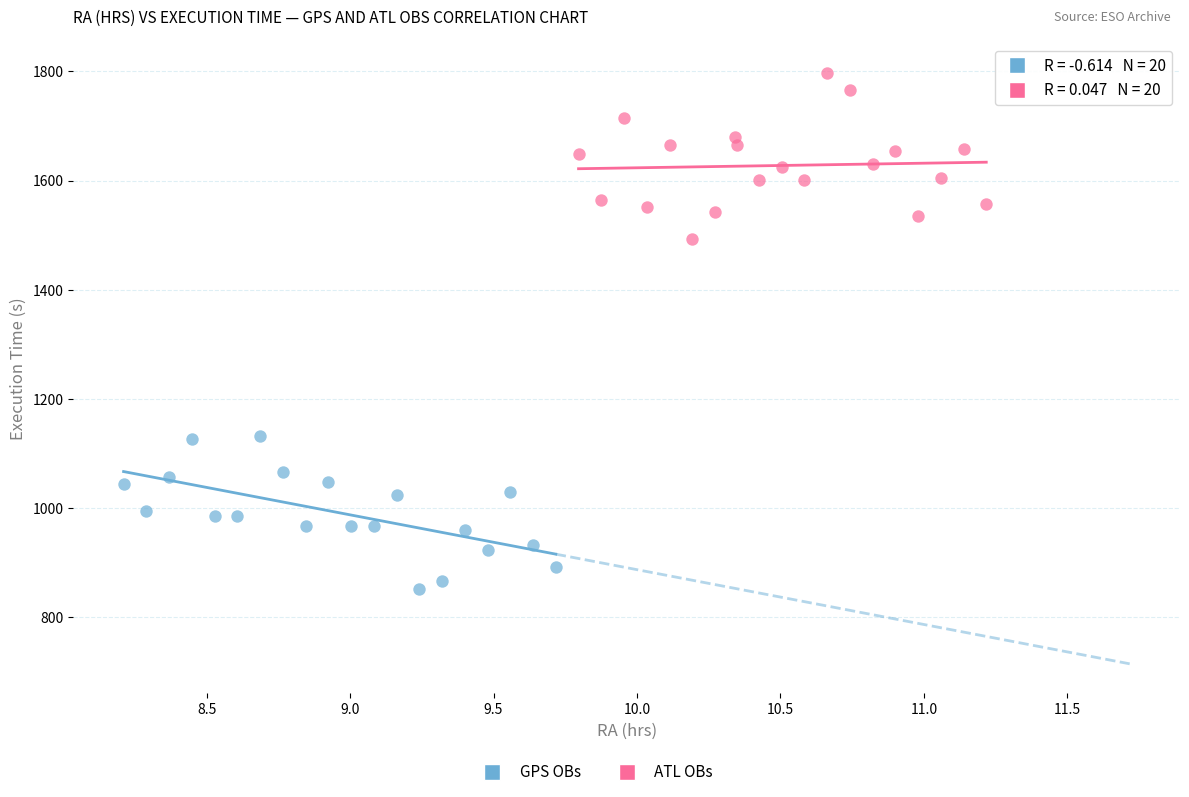

Which series contains the lowest Y value?

GPS OBs